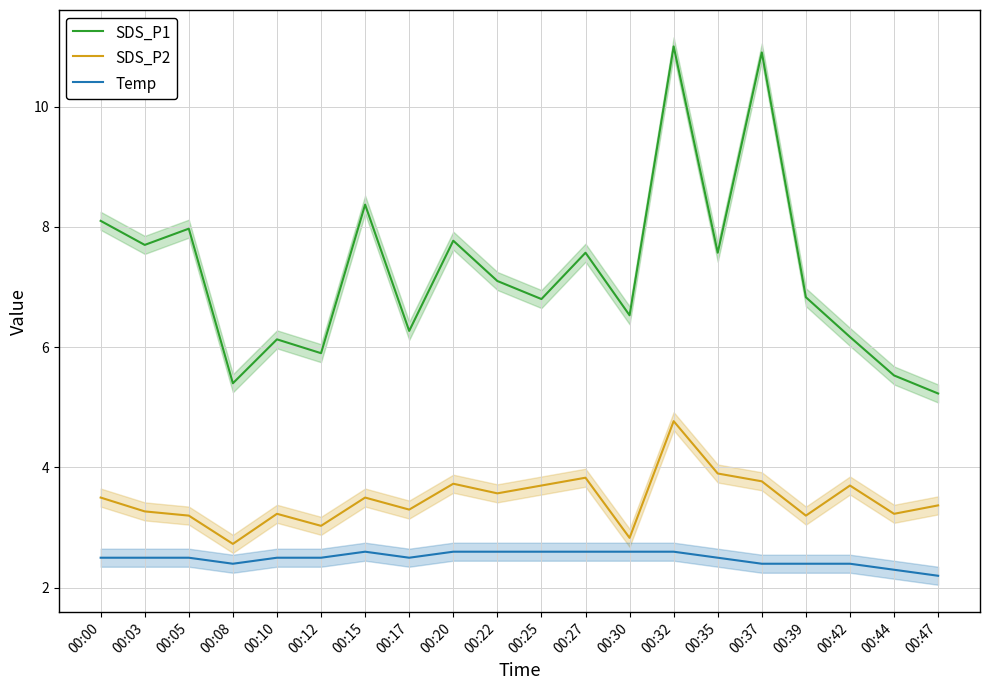

True or false: SDS_P1 and Temp intersect in this chart.

False